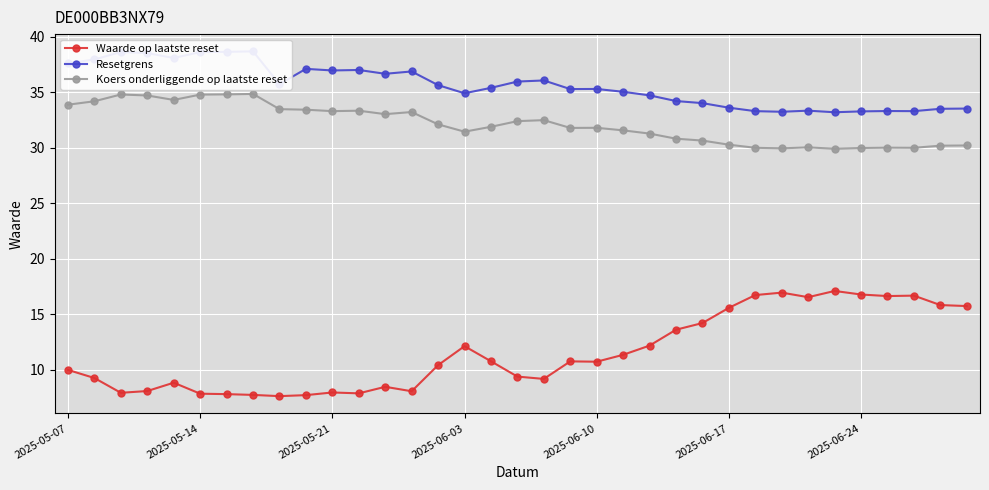

True or false: Koers onderliggende op laatste reset and Waarde op laatste reset cross at least once.

False